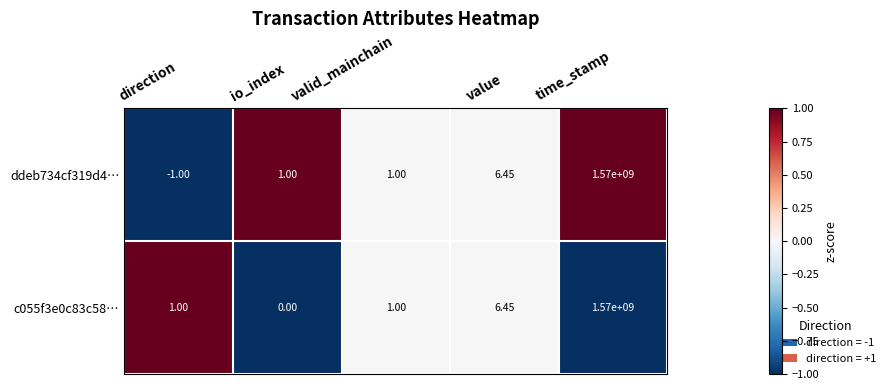

Which series has the largest total across all categories?

c055f3e0c83c58…